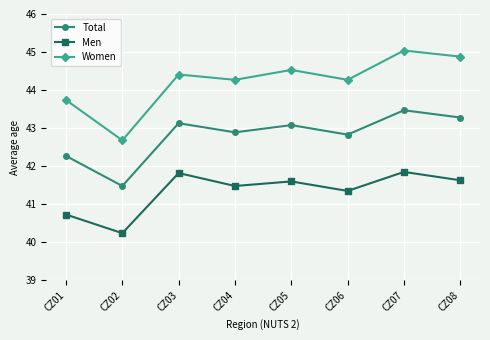

Reading left to right, transcribe all the data shown in this chart.

Total: CZ01=42.3	CZ02=41.5	CZ03=43.1	CZ04=42.9	CZ05=43.1	CZ06=42.8	CZ07=43.5	CZ08=43.3
Men: CZ01=40.7	CZ02=40.2	CZ03=41.8	CZ04=41.5	CZ05=41.6	CZ06=41.4	CZ07=41.9	CZ08=41.6
Women: CZ01=43.7	CZ02=42.7	CZ03=44.4	CZ04=44.3	CZ05=44.5	CZ06=44.3	CZ07=45.0	CZ08=44.9